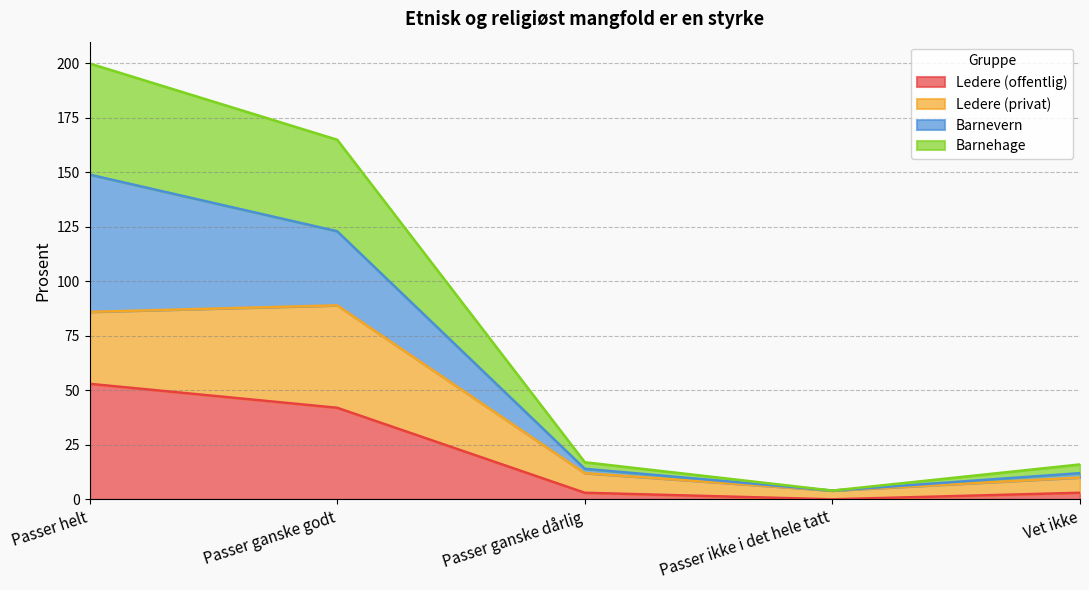

The Barnehage series shows 24 at Vet ikke. True or false?

False